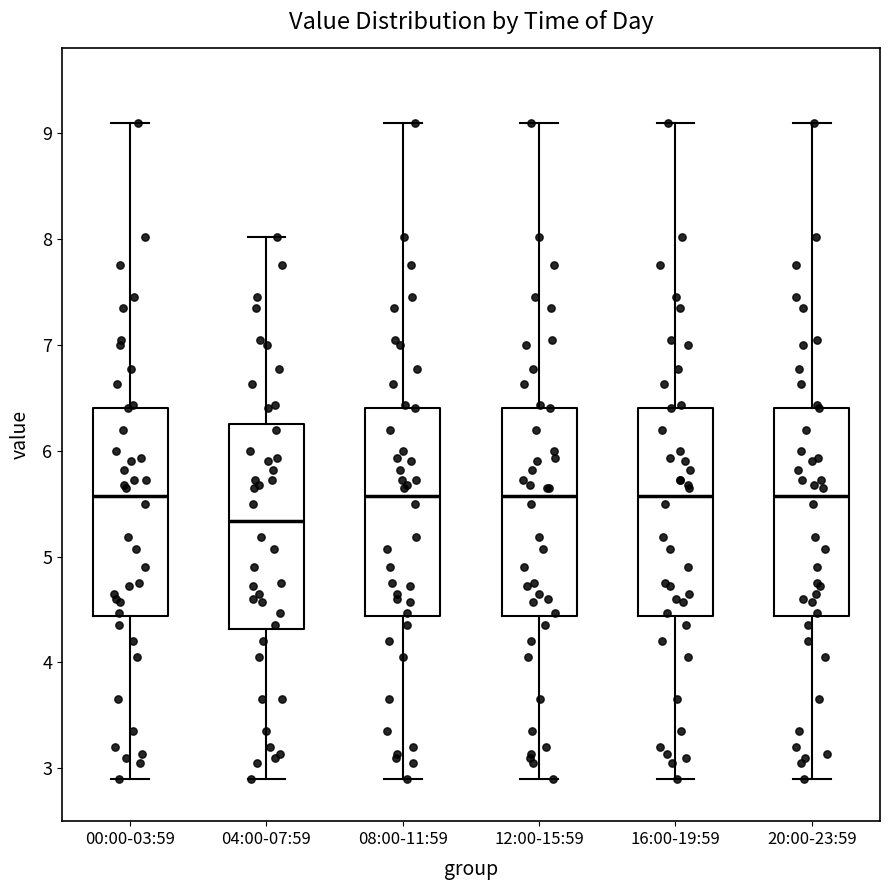

Reading left to right, read every box against the y-axis: the position of its median line, the range the box covers, and the ends of its whiskers. The values are not printed on the chart, so give them approximately, as read against the axis.

00:00-03:59: median 5.6, box 4.4 to 6.4, whiskers 2.9 to 9.1
04:00-07:59: median 5.3, box 4.3 to 6.3, whiskers 2.9 to 8.0
08:00-11:59: median 5.6, box 4.4 to 6.4, whiskers 2.9 to 9.1
12:00-15:59: median 5.6, box 4.4 to 6.4, whiskers 2.9 to 9.1
16:00-19:59: median 5.6, box 4.4 to 6.4, whiskers 2.9 to 9.1
20:00-23:59: median 5.6, box 4.4 to 6.4, whiskers 2.9 to 9.1